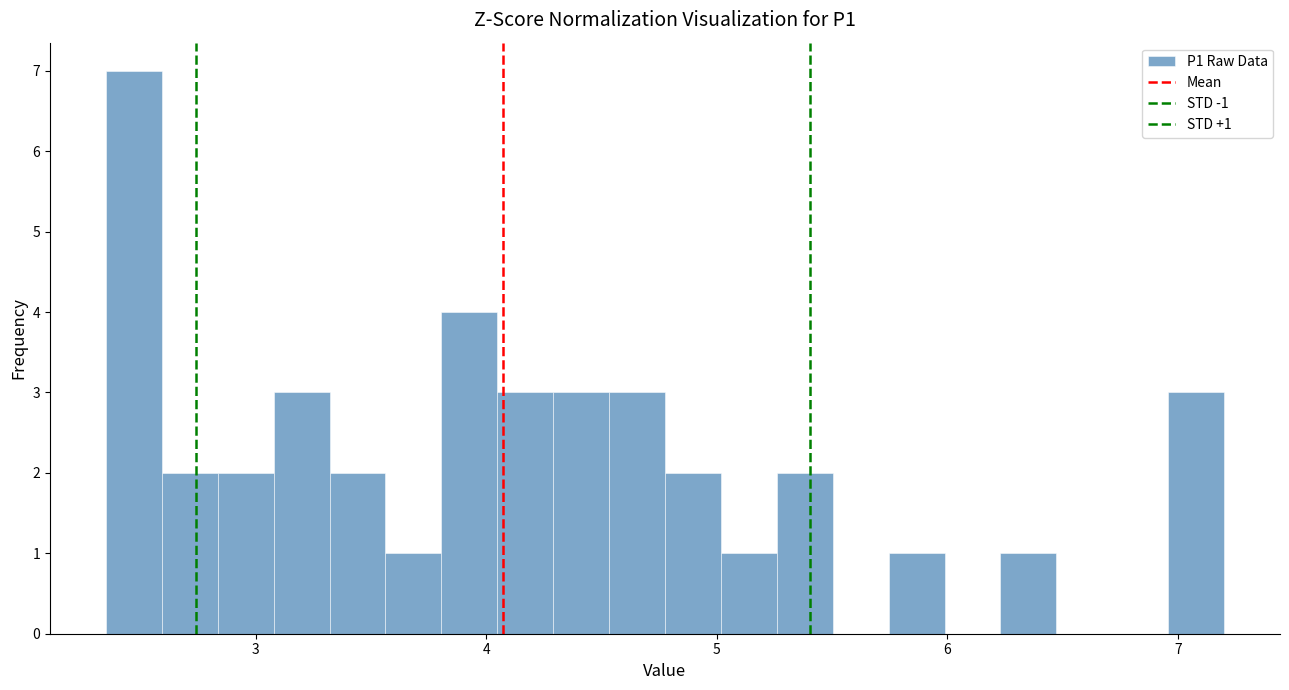

Read against the x-axis, roughly where is the centre of the tallest bar?

2.5